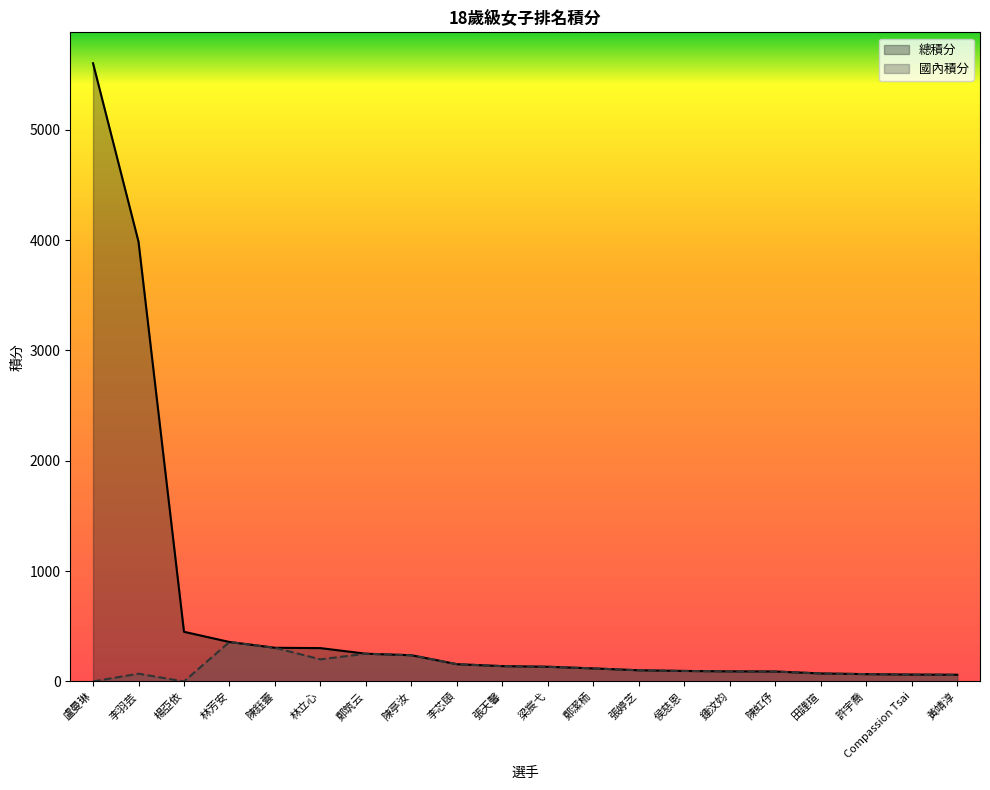

Reading left to right, extract all data points from this chart.

總積分: 5604.0	3986.0	450.0	357.5	305.0	302.0	251.2	237.5	156.2	138.8	133.0	118.0	101.2	95.0	91.2	90.0	72.2	66.2	62.0	60.5
國內積分: 0.0	70.0	0.0	357.5	305.0	200.0	251.2	237.5	156.2	138.8	133.0	118.0	101.2	95.0	91.2	90.0	72.2	66.2	62.0	60.5